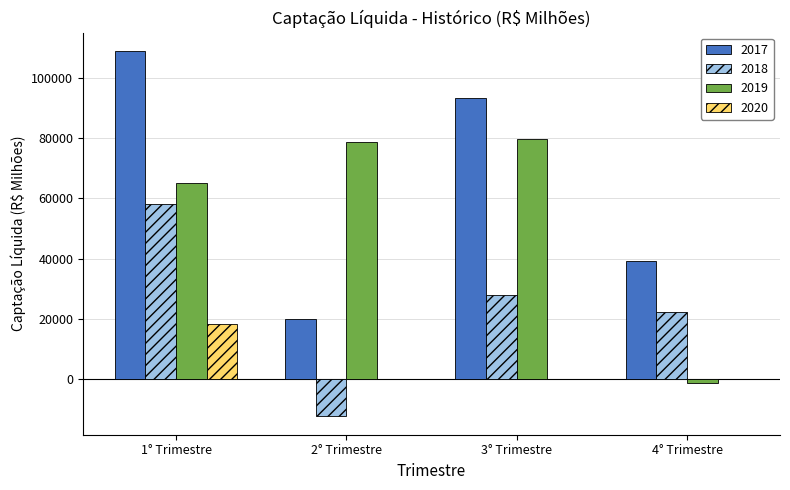

How many series are shown in this chart?

4